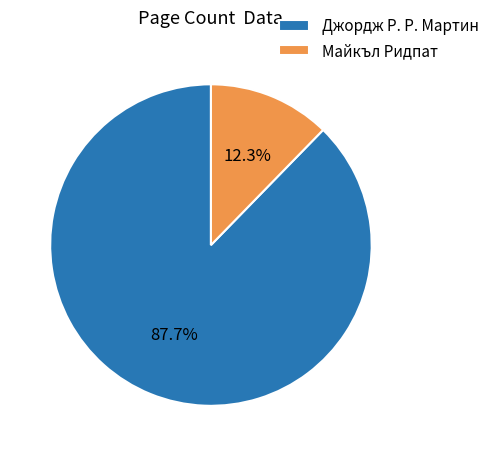

Which category has the smallest portion of the pie?

Майкъл Ридпат